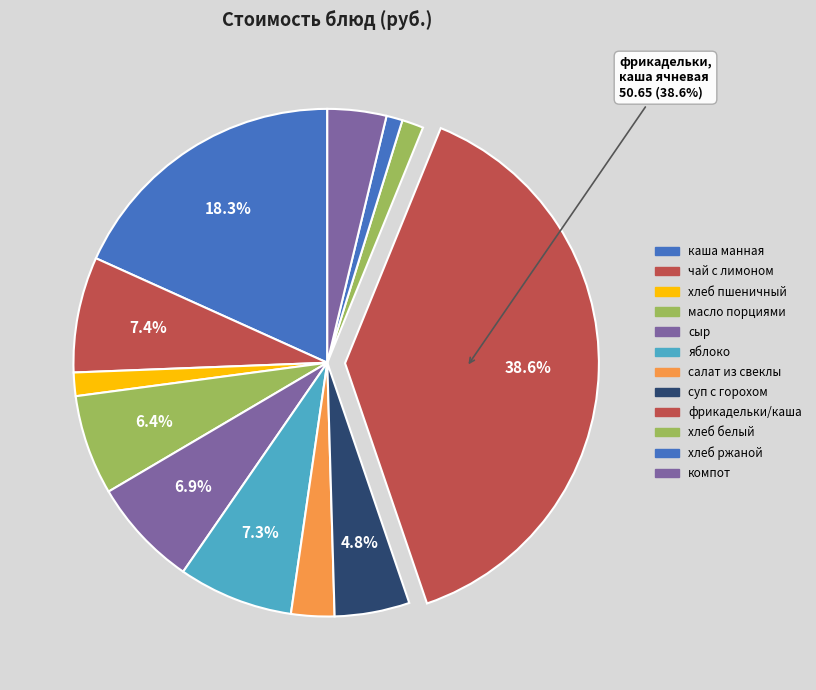

How many segments does this pie chart have?

12